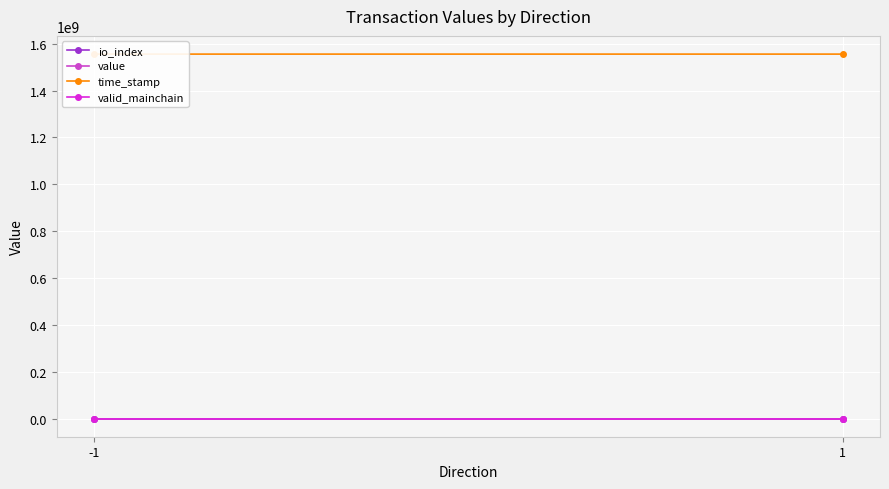

How many categories are shown in the chart?

2